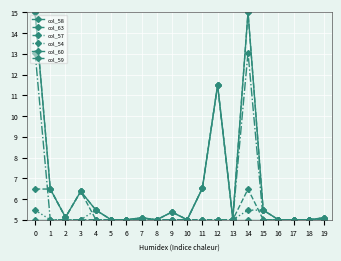

What is the total value across all series at 12?

49.5